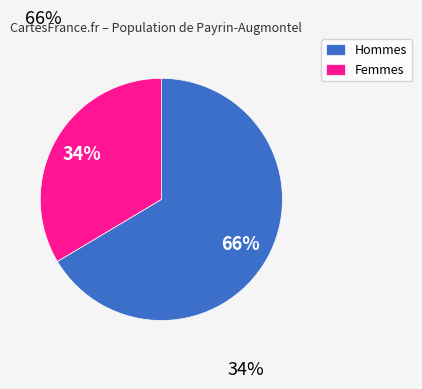

Combined, do Femmes and Hommes account for over 50%?

Yes